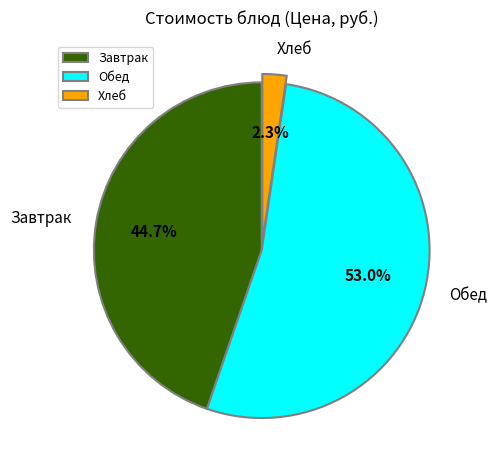

Which category has the smallest portion of the pie?

Хлеб